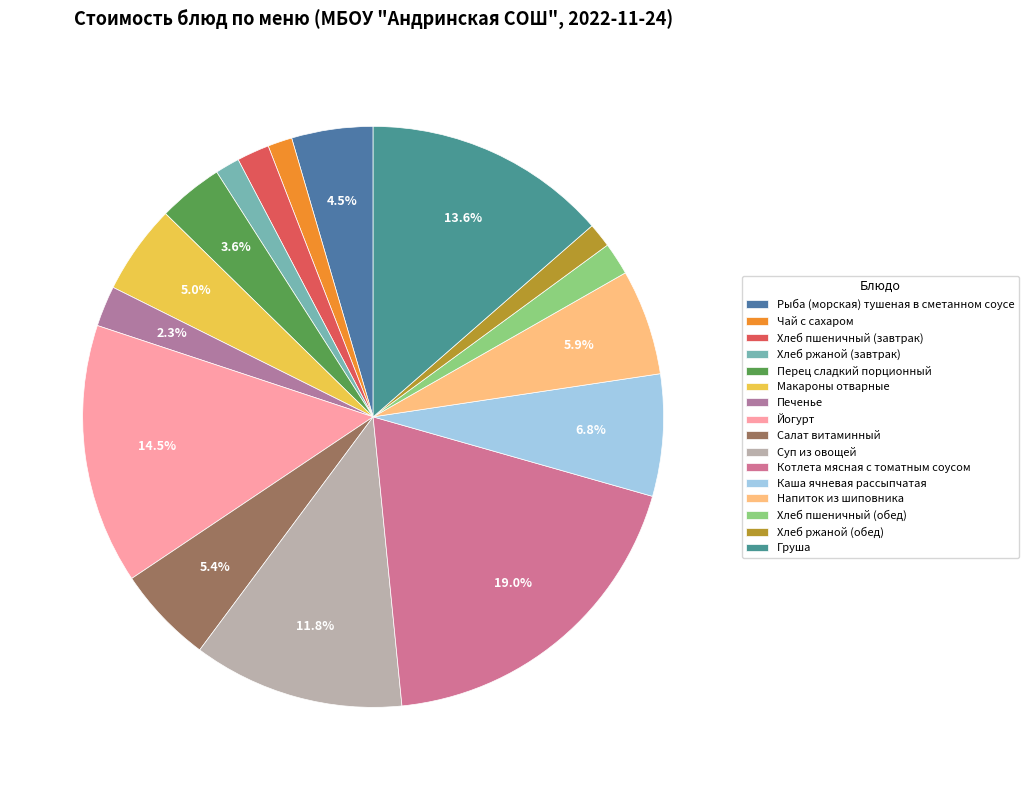

Does Печенье account for over 50% of the chart?

No